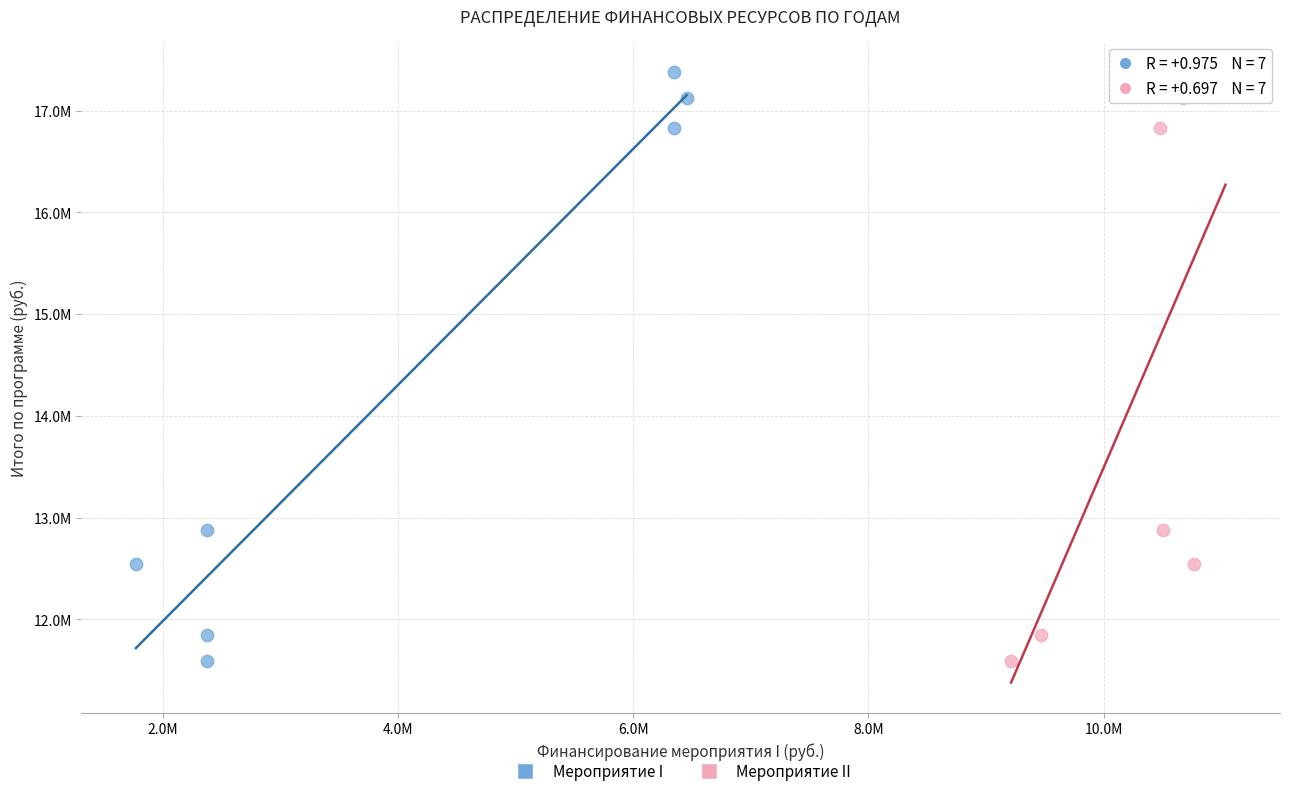

What are all the series names shown in the legend?

Мероприятие I, Мероприятие II